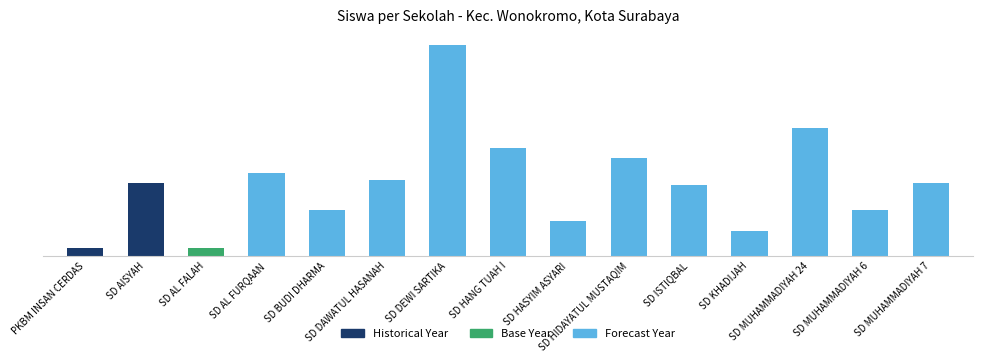

Is it true that the value at SD AL FALAH is 5?

False